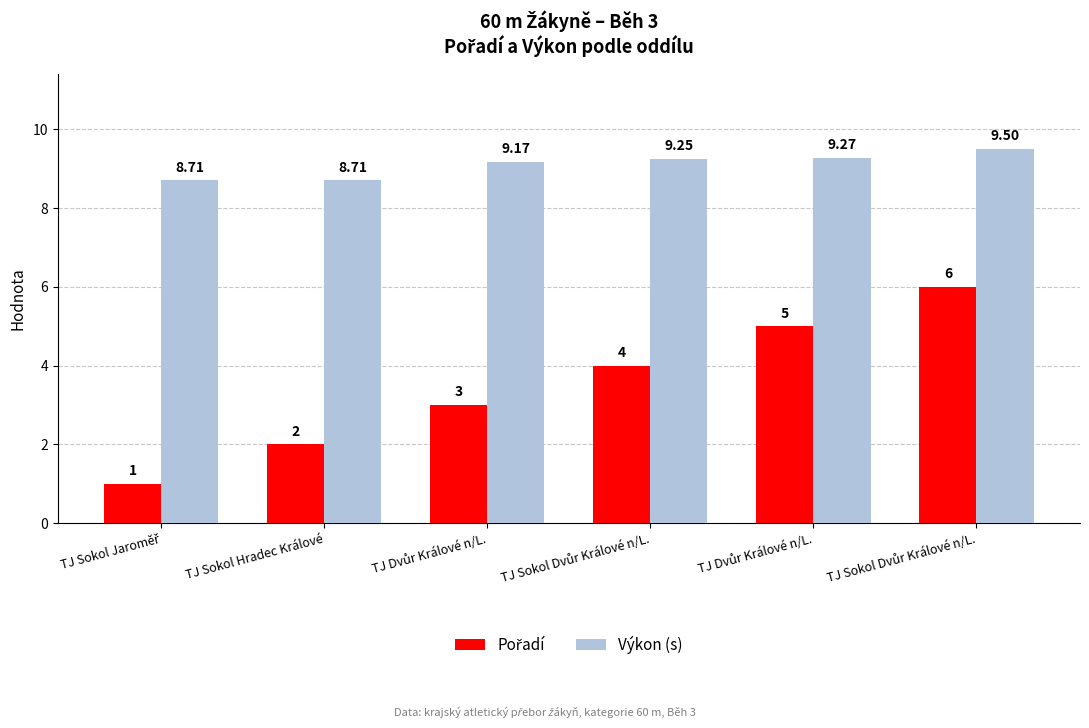

Count the Pořadí values in the range 2 to 5.

4